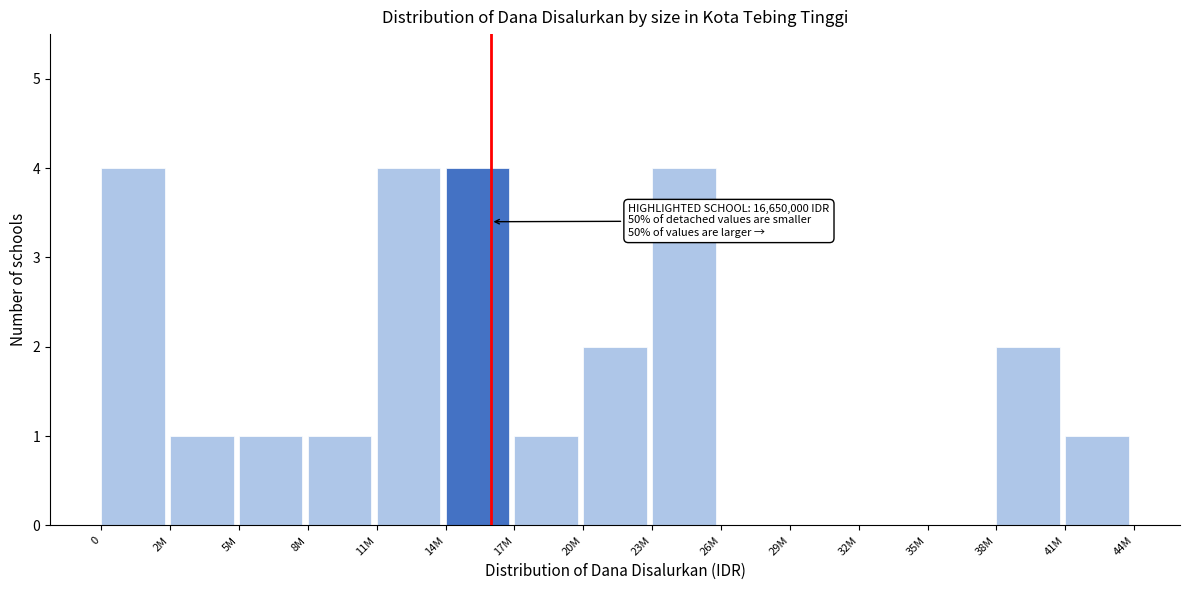

Reading right to left, what are all the values shown in this chart?

41M=1	38M=2	35M=0	32M=0	29M=0	26M=0	23M=4	20M=2	17M=1	14M=4	11M=4	8M=1	5M=1	2M=1	0=4